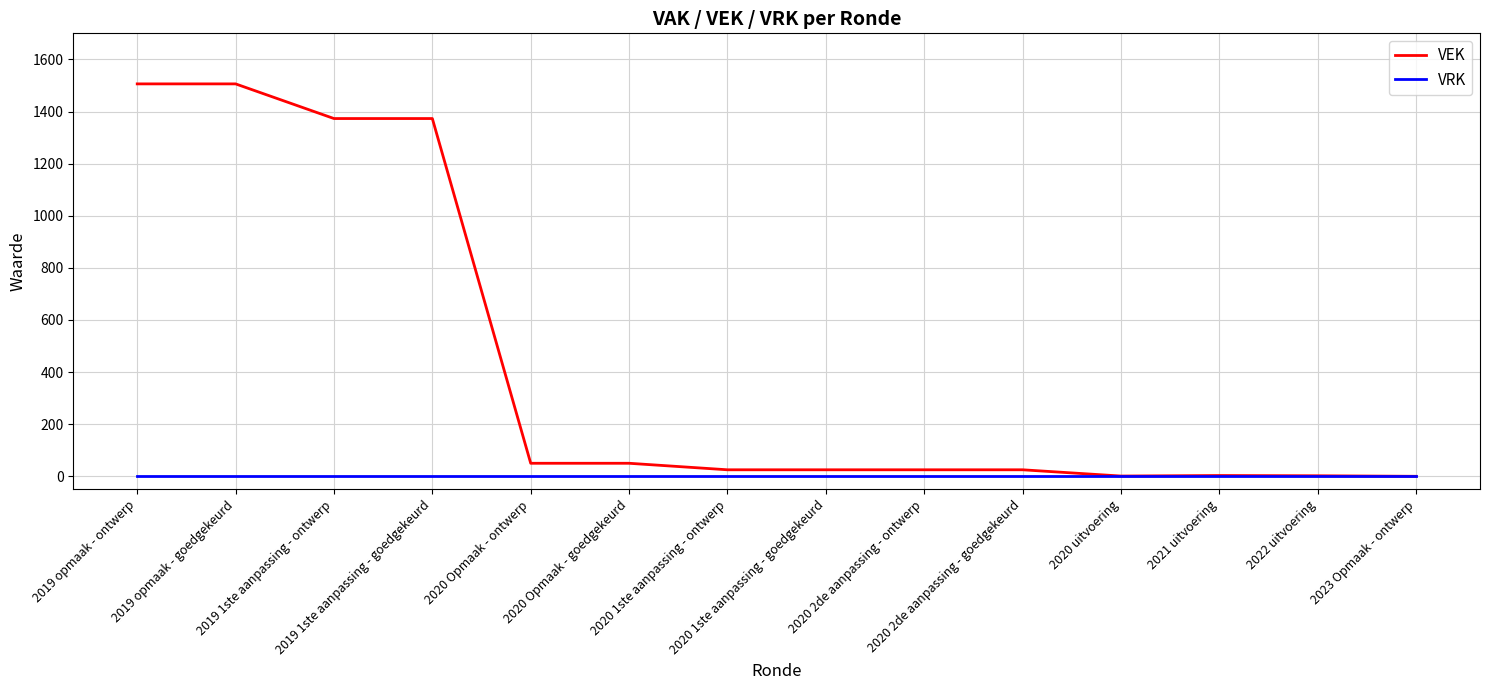

Rank the series by their average value, from lowest to highest.

VRK, VEK